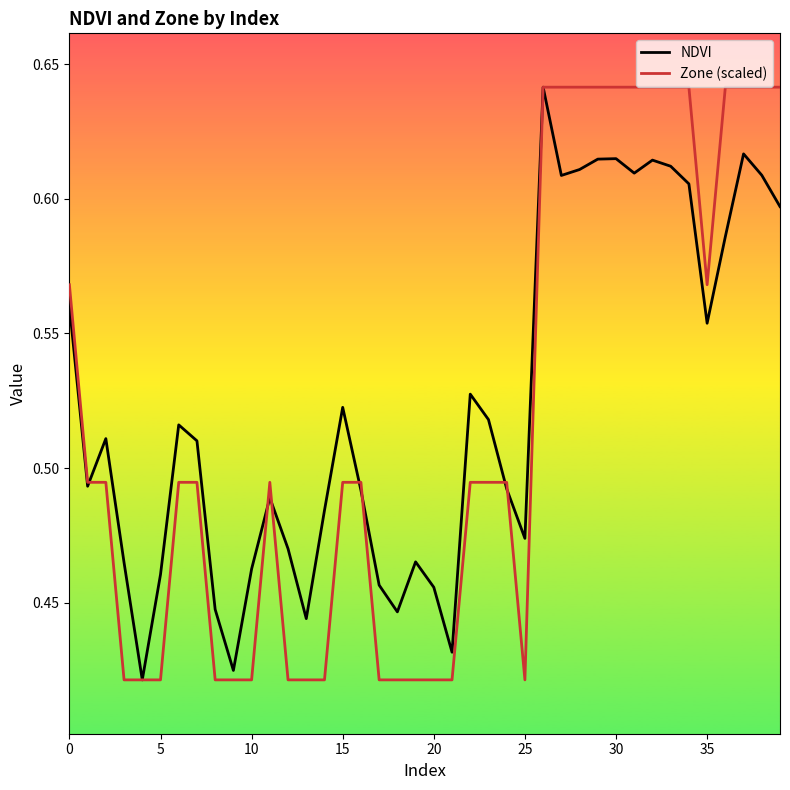

How many lines are shown in the chart?

2